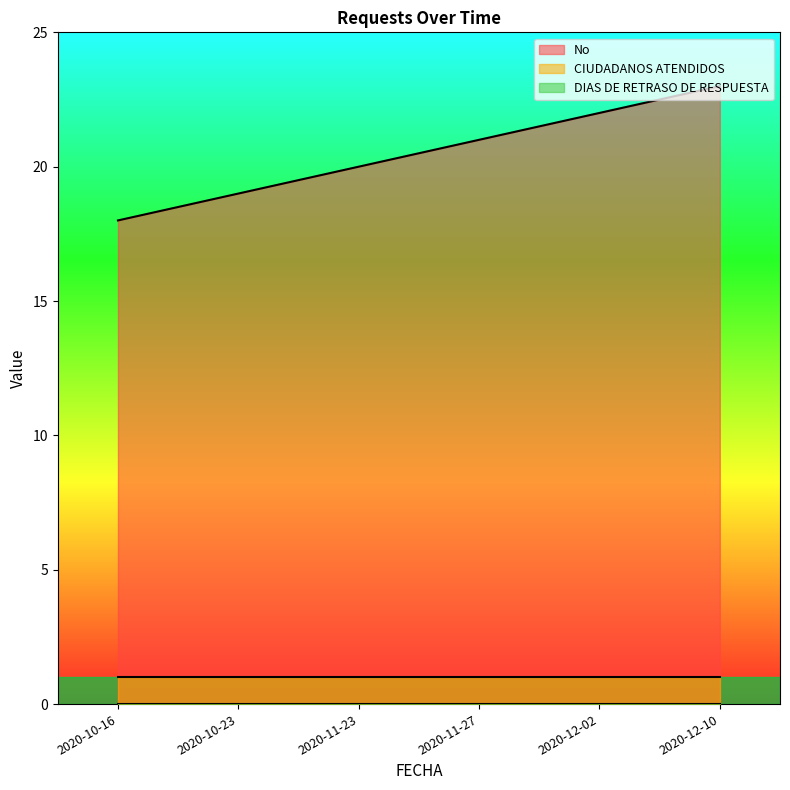

Reading right to left, transcribe all the data shown in this chart.

No: 23	22	21	20	19	18
CIUDADANOS ATENDIDOS: 1	1	1	1	1	1
DIAS DE RETRASO DE RESPUESTA: 0	0	0	0	0	0